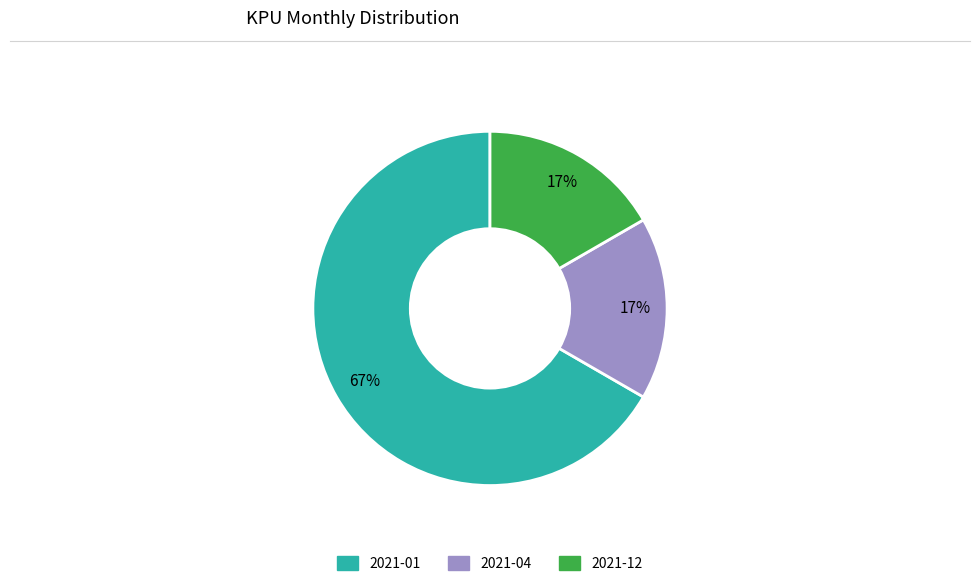

To the nearest percent, what is the average slice percentage?

33%